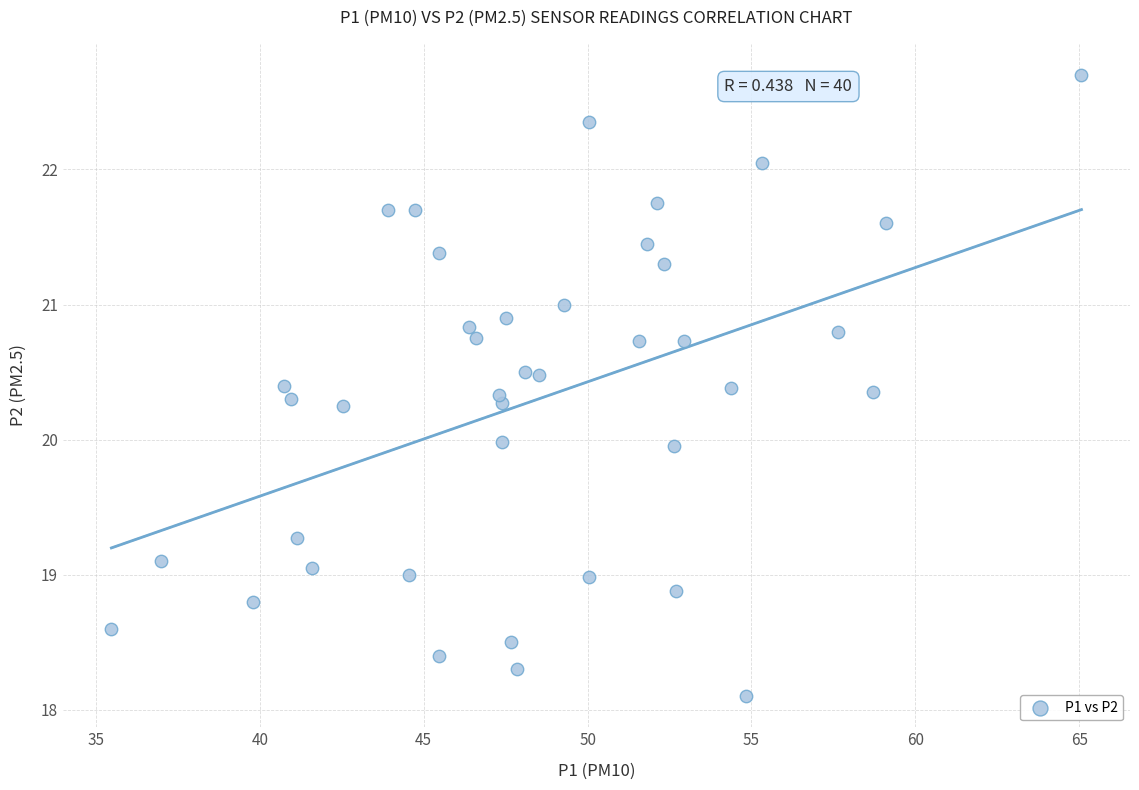

What is the range of X values (max minus min)?

29.6